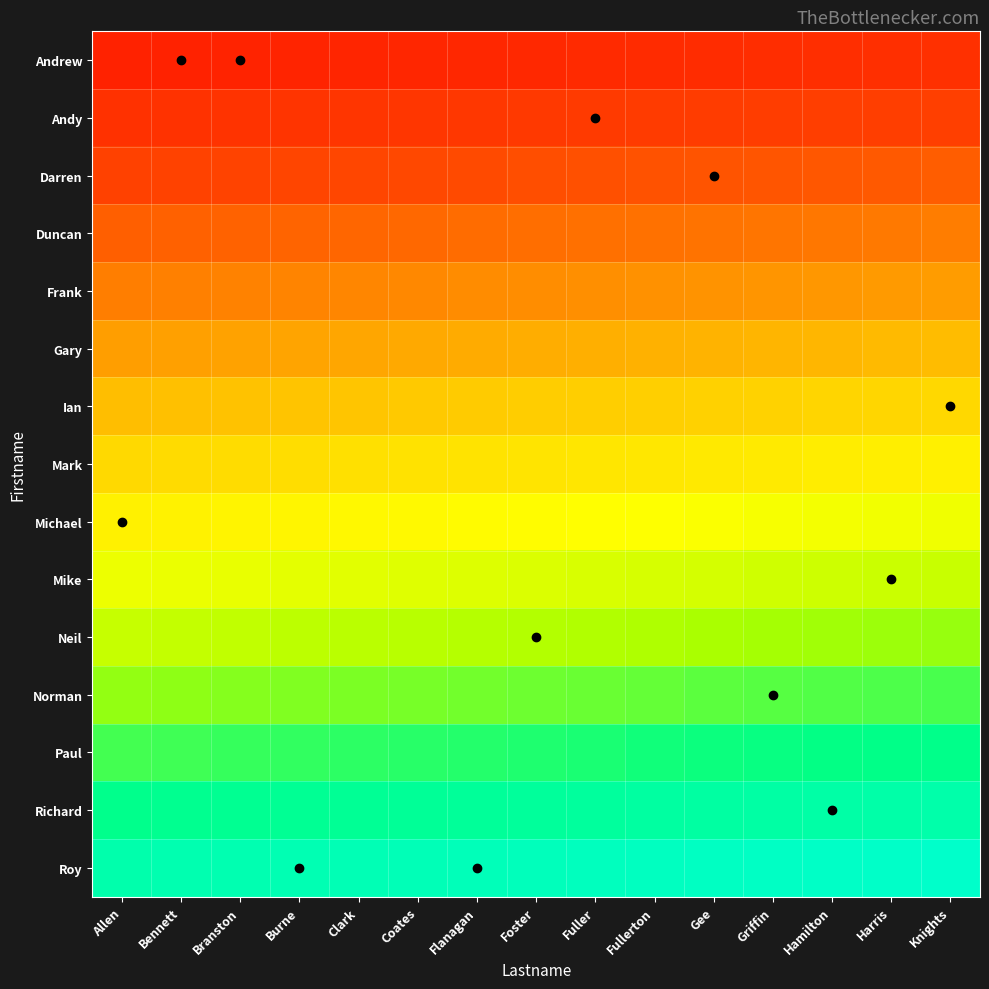

What is the difference between the highest and lowest values at Hamilton?

0.9